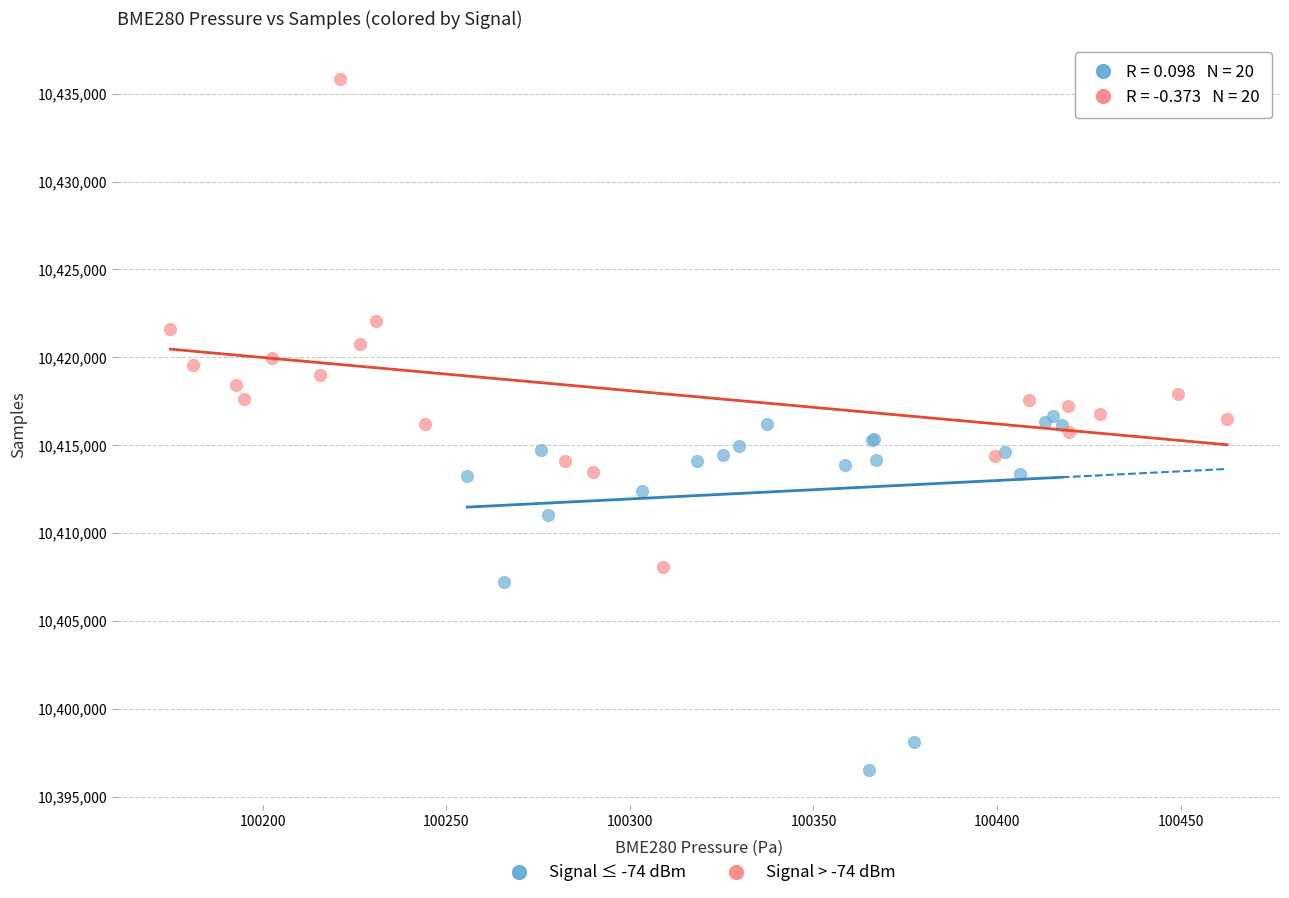

Which series contains the lowest Y value?

Signal ≤ -74 dBm